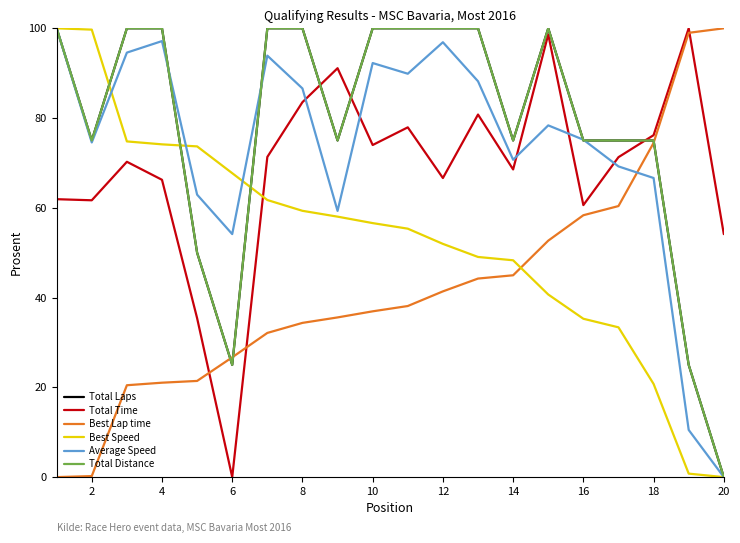

What is the difference between the maximum and second lowest values in the Total Laps series?

75.0